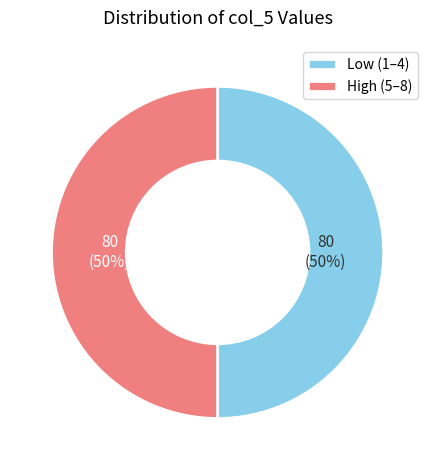

What is the ratio of the value at Low (1–4) to the value at High (5–8)?

1.0